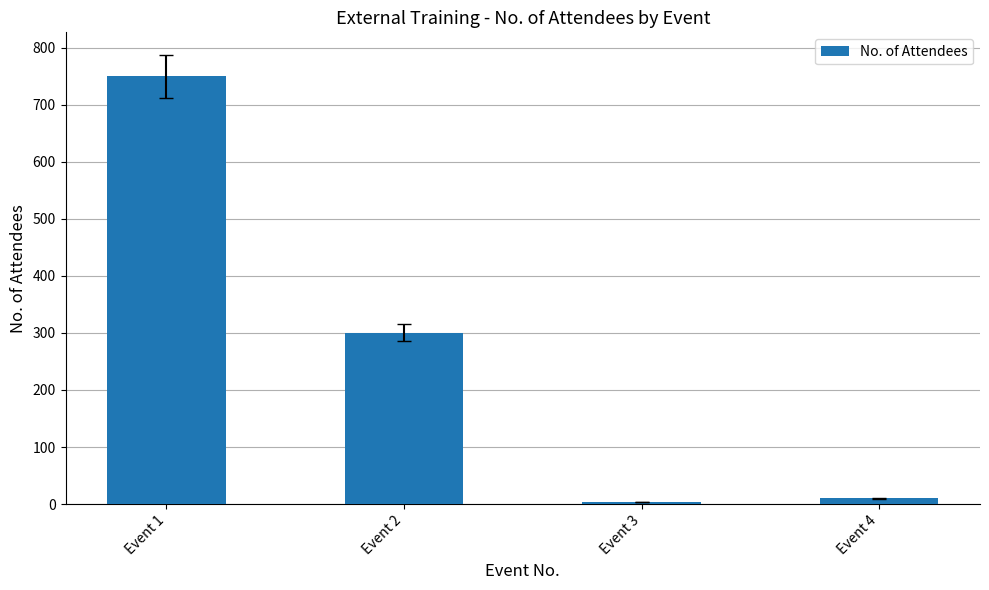

What is the difference between the maximum and second lowest values?

740